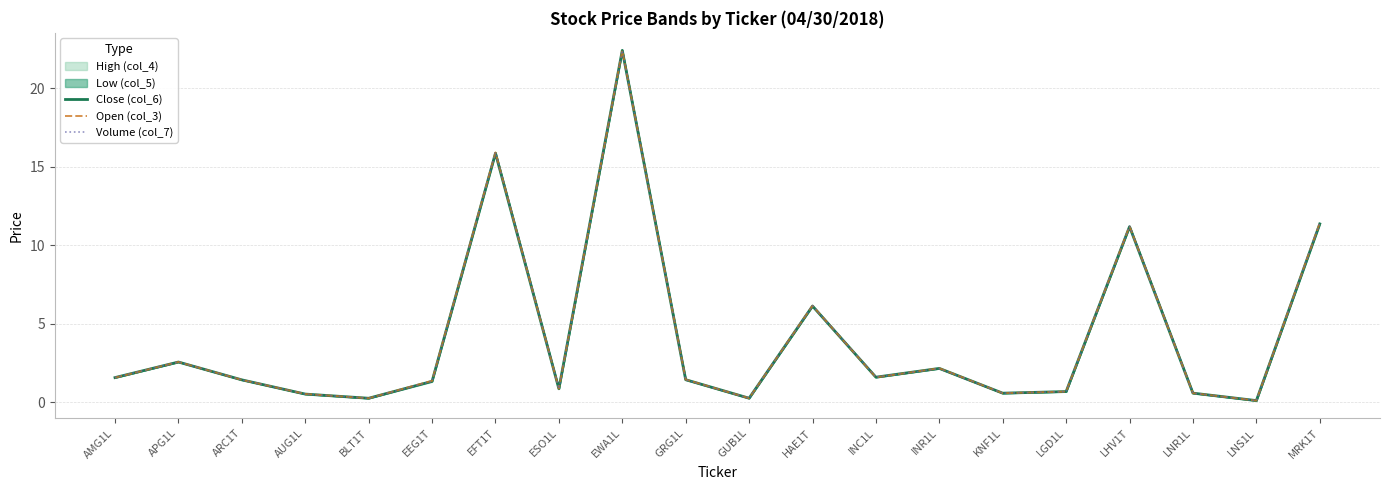

What is the difference between the second highest and minimum values in the Volume (col_7) series?

15.8